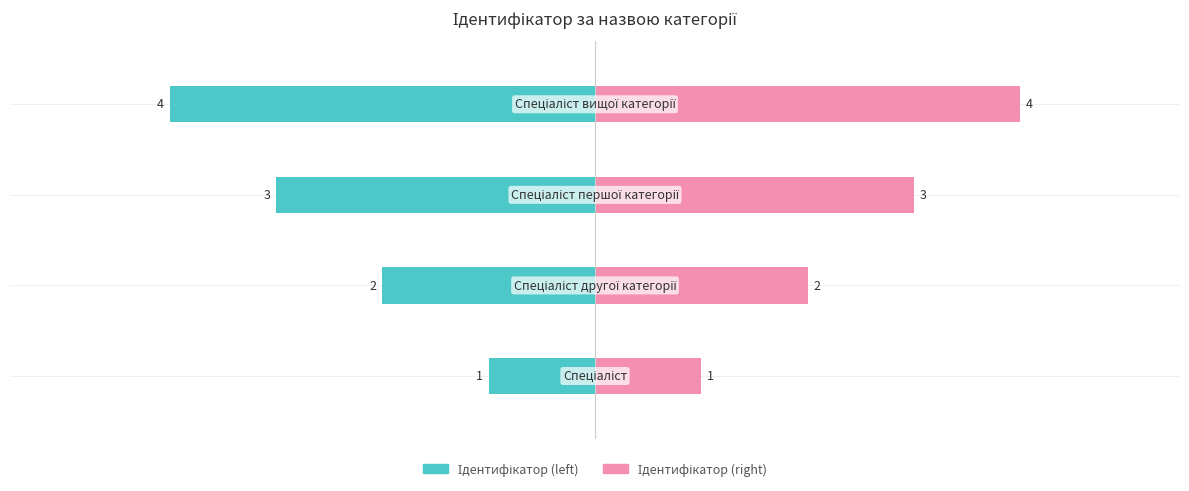

What is the value of the Ідентифікатор (left) bar at the 1st from the left?

-1